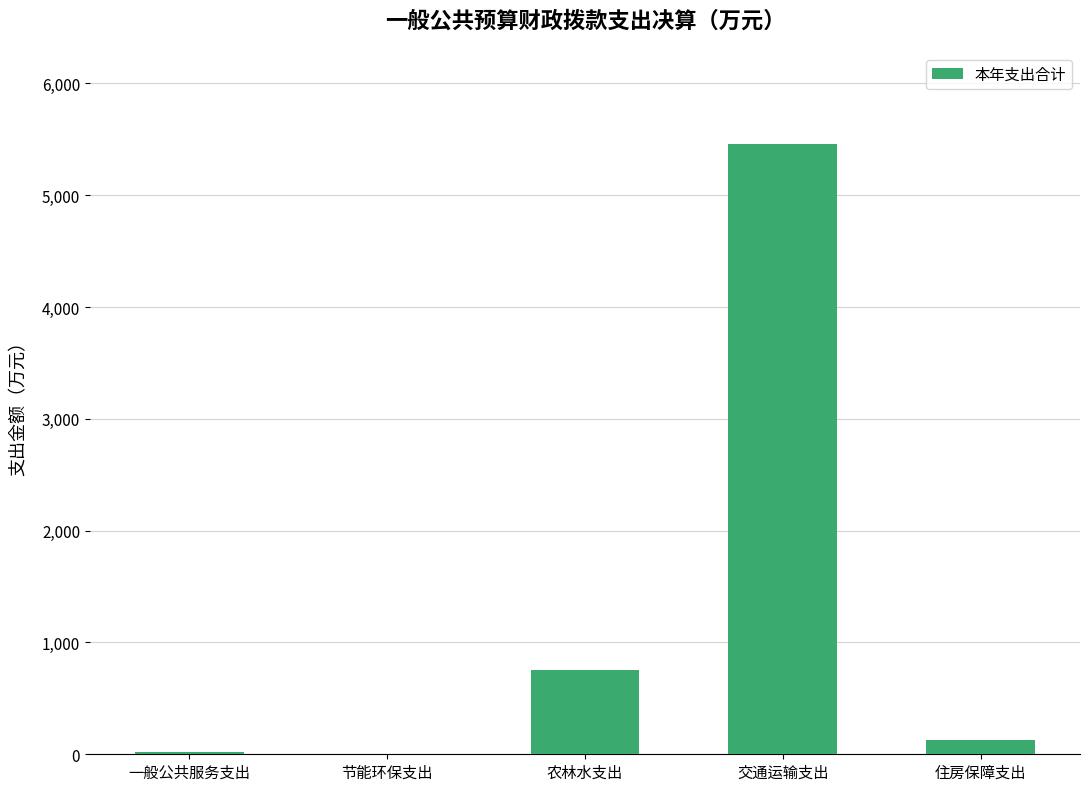

What is the difference between the values at 住房保障支出 and 节能环保支出?

131.0